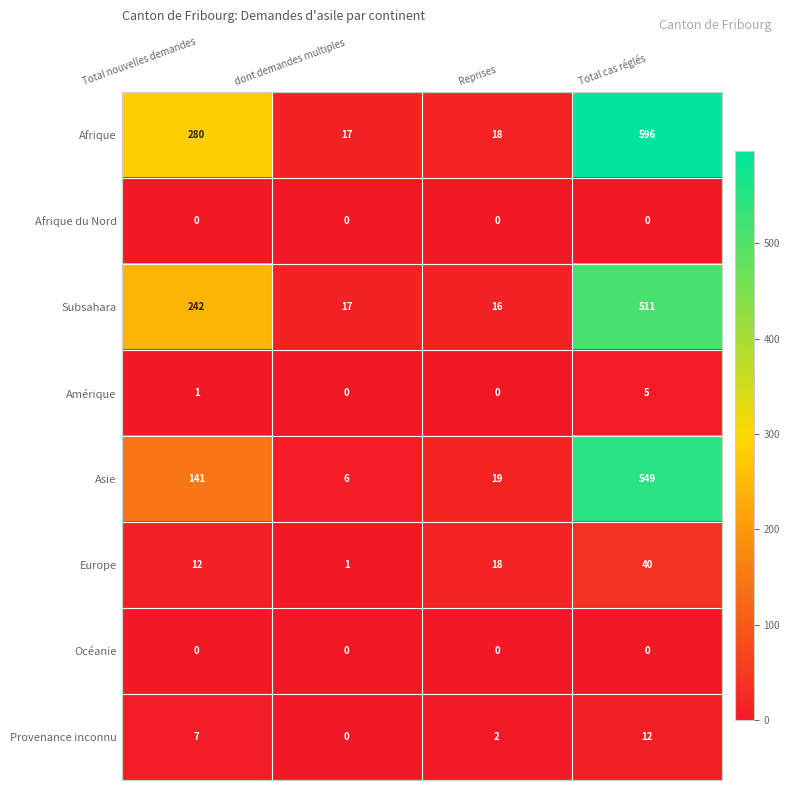

At which label does Asie reach its minimum?

dont demandes multiples